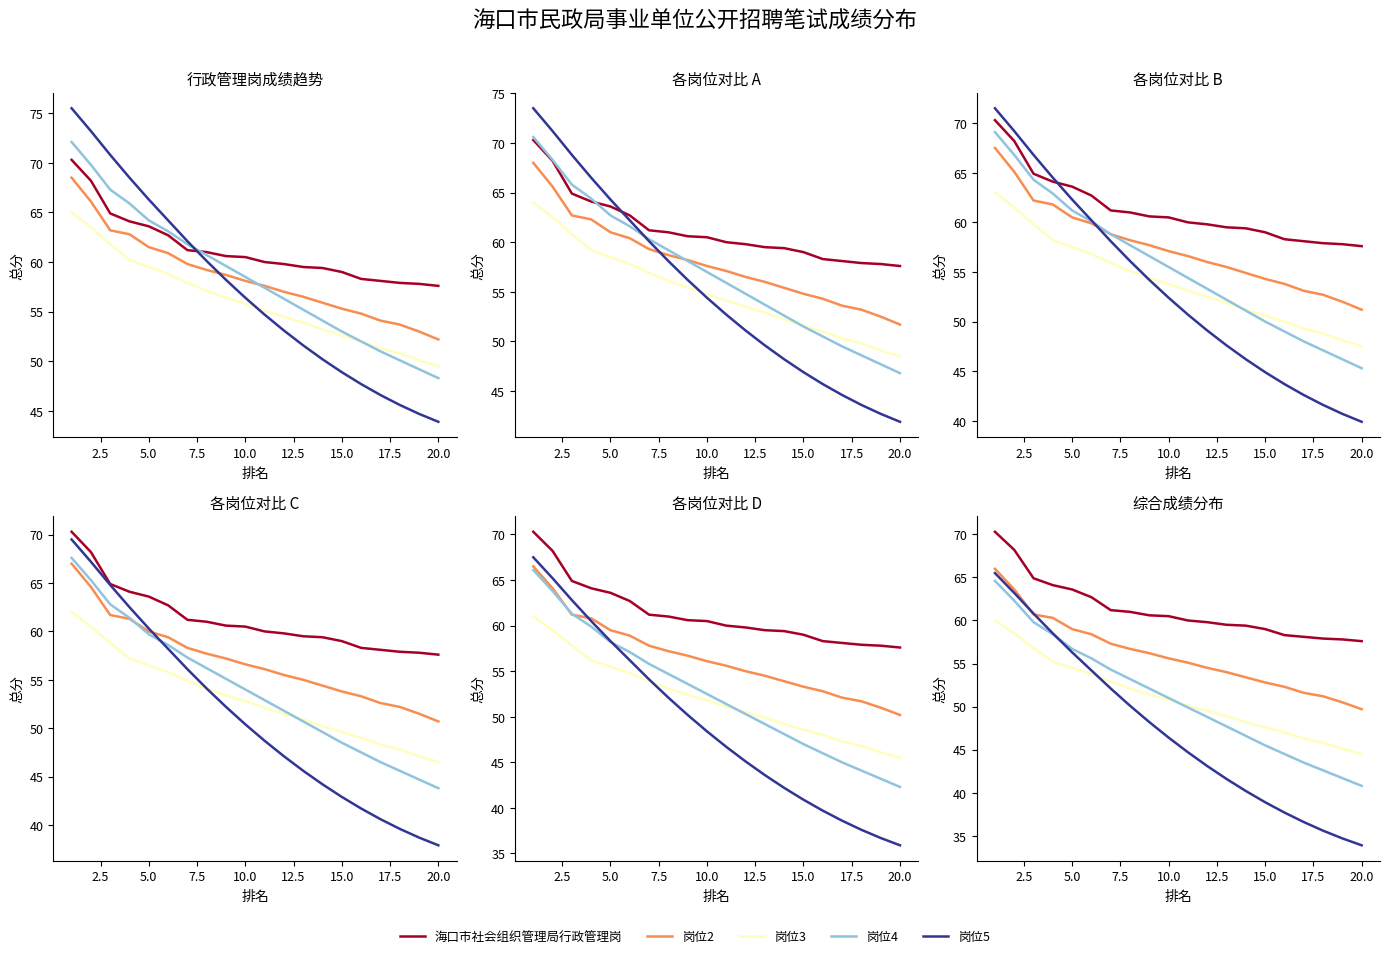

Reading right to left, list all the values displayed in this chart.

海口市社会组织管理局行政管理岗: 57.6	57.8	57.9	58.1	58.3	59.0	59.4	59.5	59.8	60.0	60.5	60.6	61.0	61.2	62.7	63.6	64.1	64.9	68.2	70.3
岗位2: 49.7	50.5	51.2	51.6	52.3	52.8	53.4	54.0	54.5	55.1	55.6	56.2	56.7	57.3	58.4	59.0	60.3	60.7	63.6	66.0
岗位3: 44.5	45.1	45.8	46.3	47.0	47.6	48.2	48.9	49.5	50.1	50.8	51.4	52.1	52.9	53.8	54.5	55.2	56.8	58.5	60.0
岗位4: 40.8	41.7	42.6	43.5	44.5	45.5	46.6	47.7	48.8	49.9	51.0	52.1	53.2	54.3	55.6	56.7	58.4	59.8	62.3	64.6
岗位5: 33.9	34.7	35.6	36.6	37.7	38.9	40.2	41.6	43.1	44.7	46.4	48.2	50.1	52.1	54.2	56.3	58.5	60.8	63.2	65.5